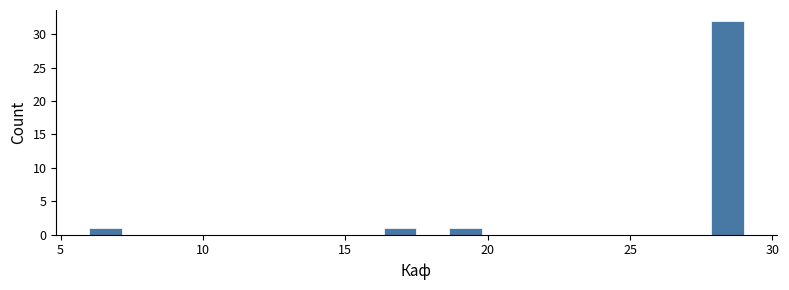

Around what value on the x-axis is the tallest bar? Give the approximate position of its centre, as read against the axis.

28.5